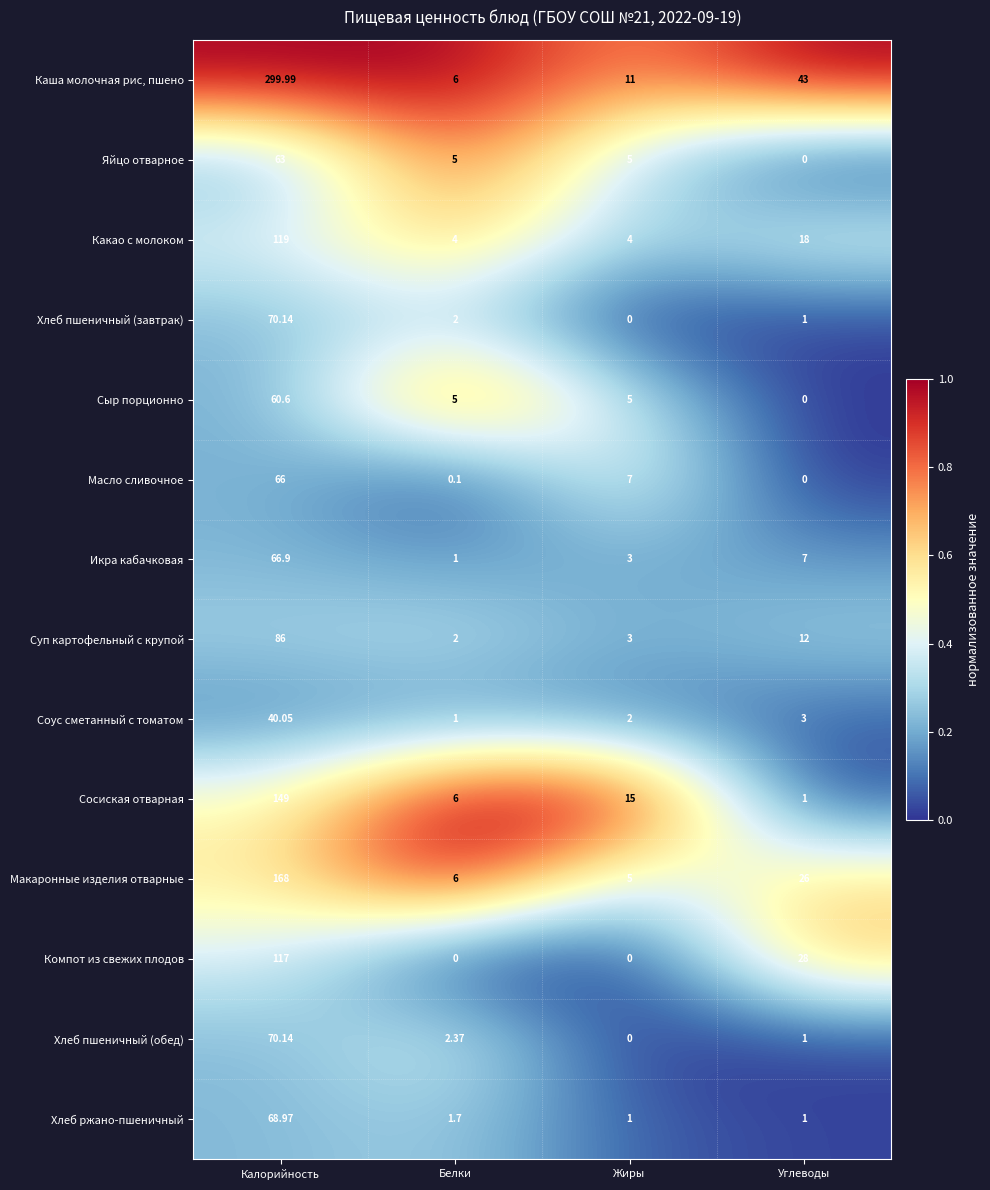

Which series changed the most between Калорийность and Жиры?

Каша молочная рис, пшено